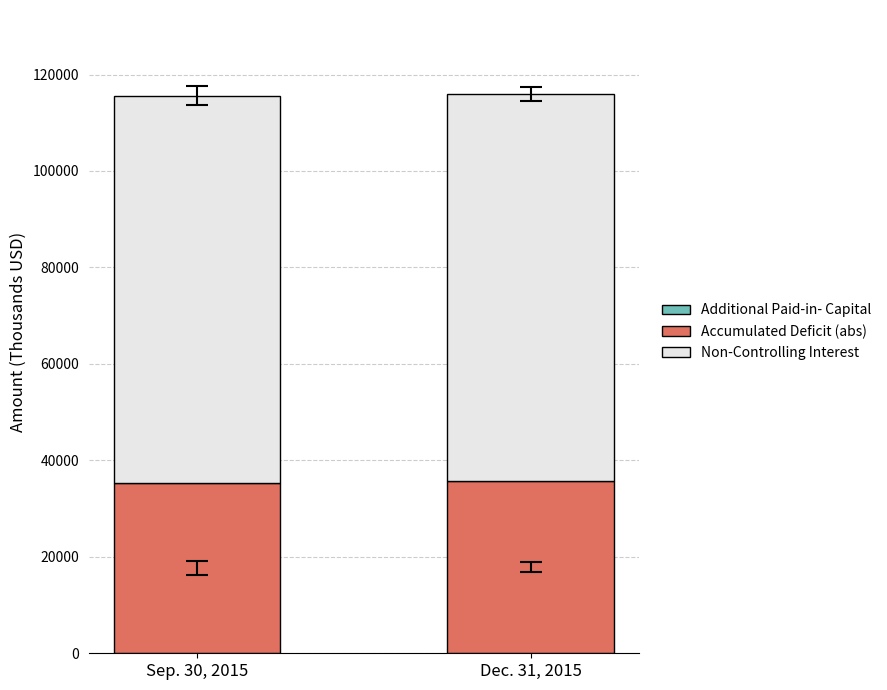

Is it true that Non-Controlling Interest equals 26 at Sep. 30, 2015?

False